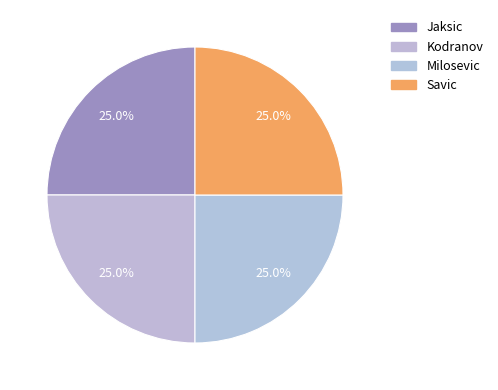

Count the number of slices in the pie.

4